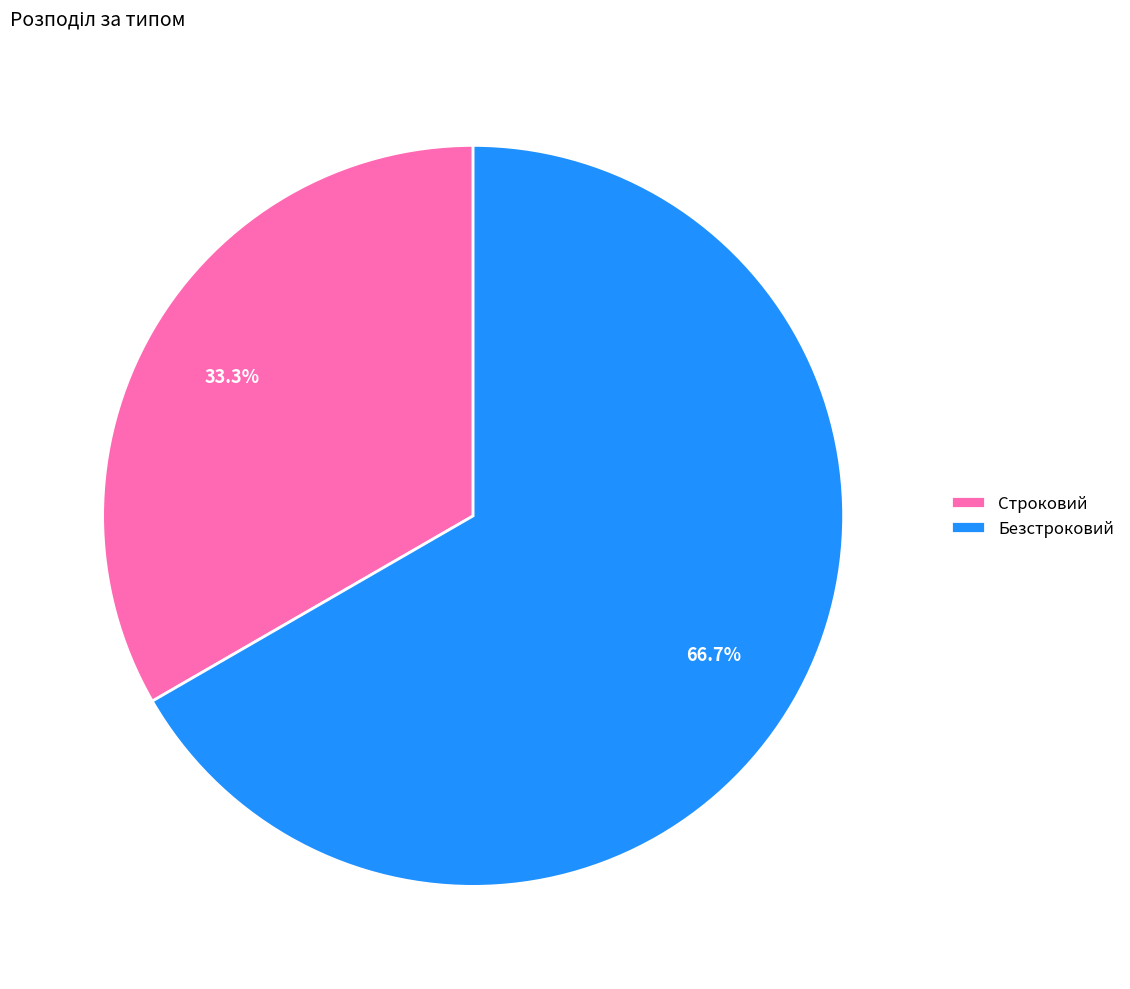

Is it true that Безстроковий is 67% of the pie?

True